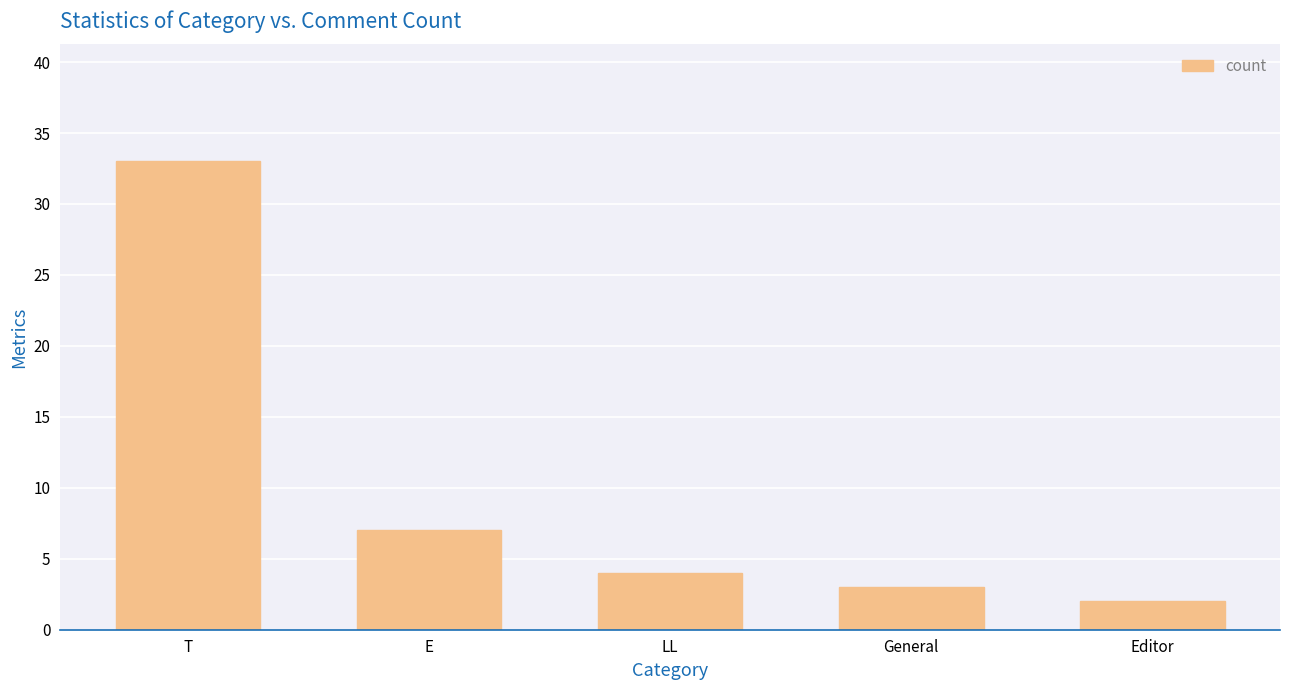

Is it true that the value at LL is 1?

False